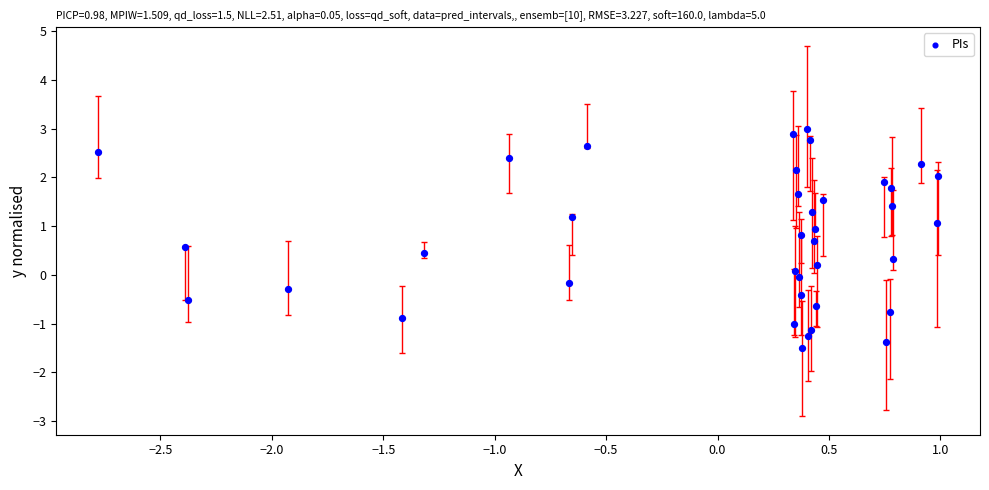

What is the range of X values (max minus min)?

3.8